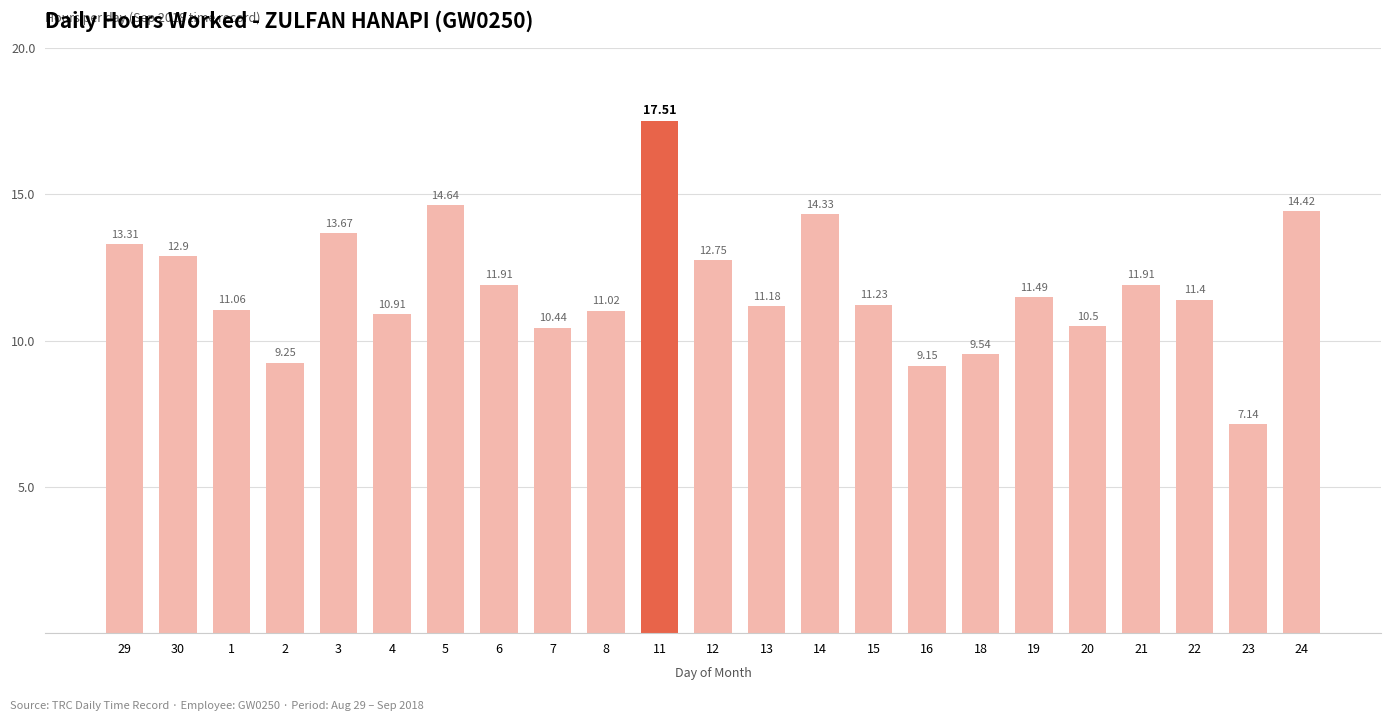

At which label does the data first exceed 11?

29